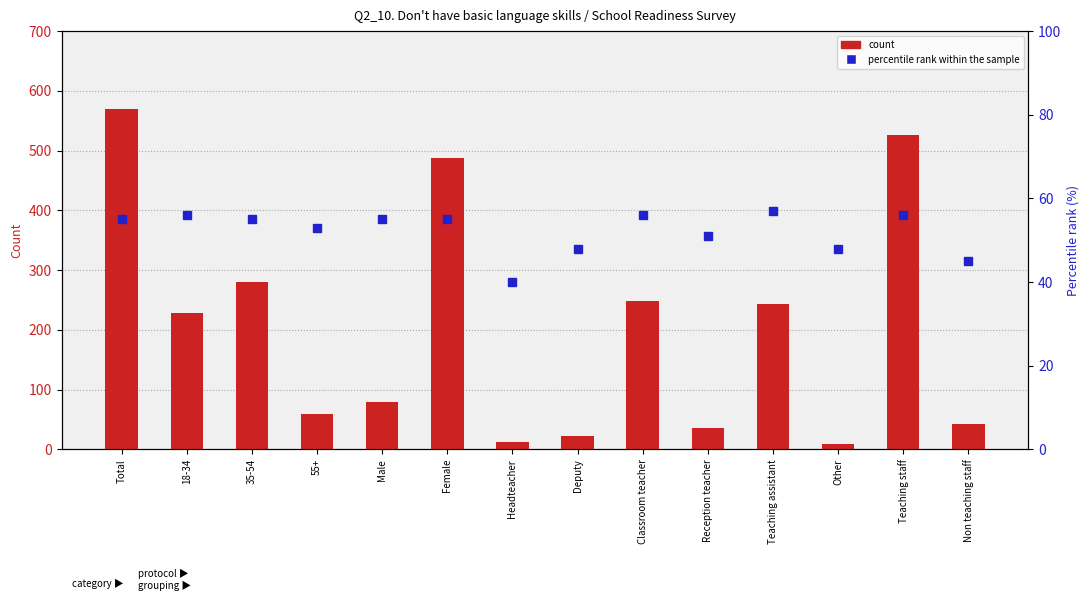

How many groups of bars are there?

14